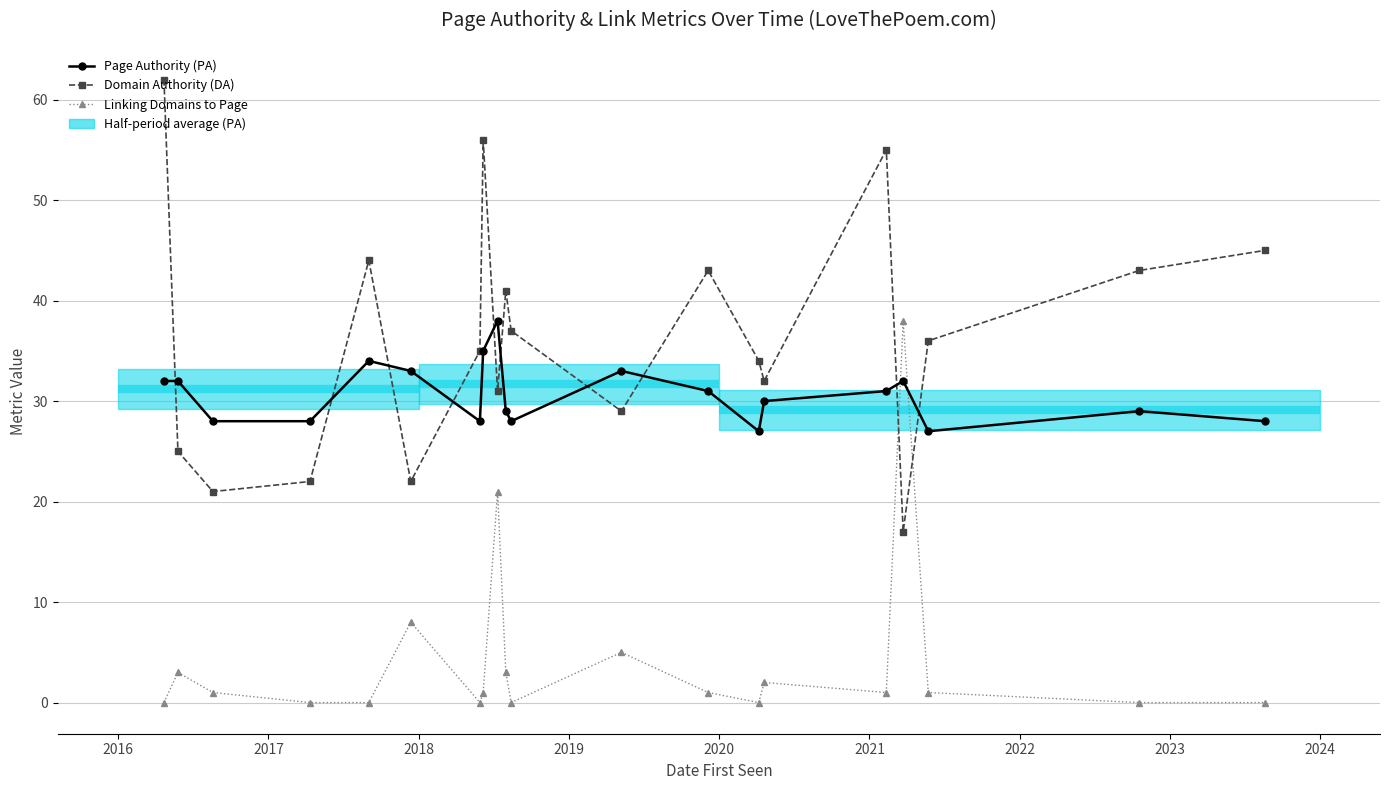

The Page Authority (PA) series shows 15 at 2016. True or false?

False